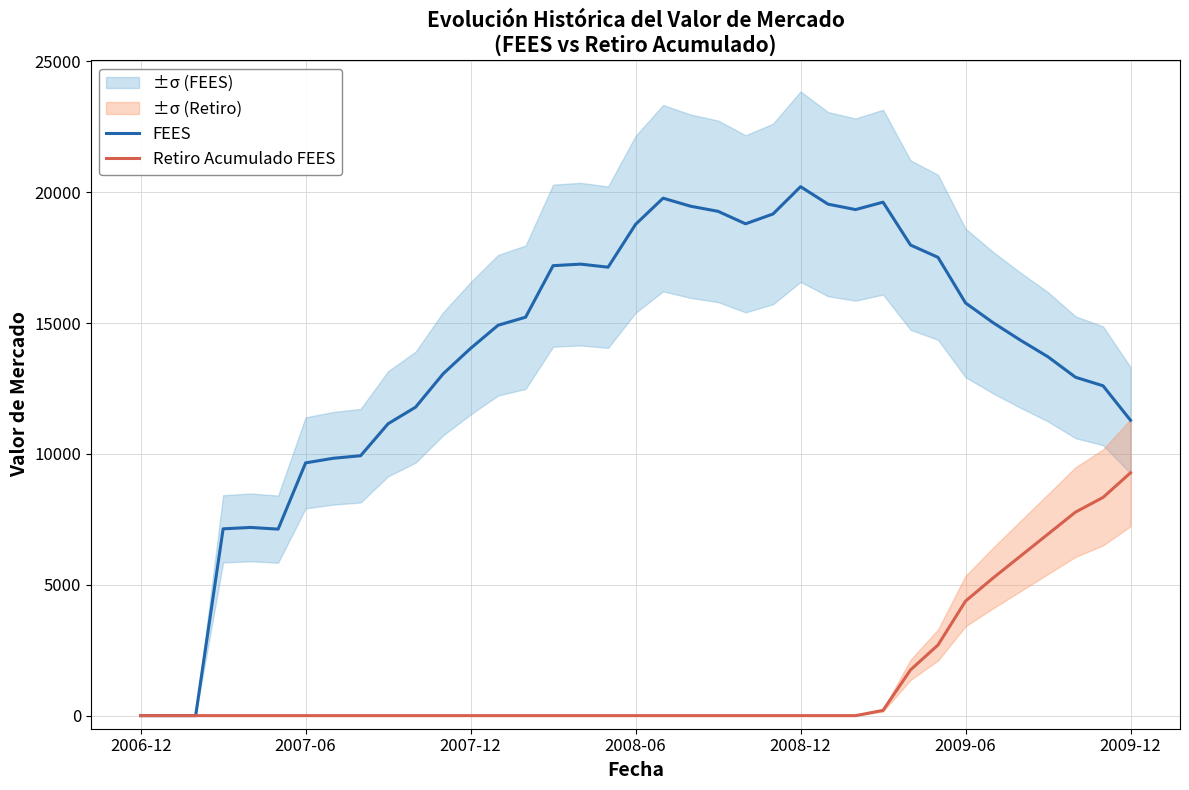

List the series in order of their peak value, highest first.

FEES, Retiro Acumulado FEES